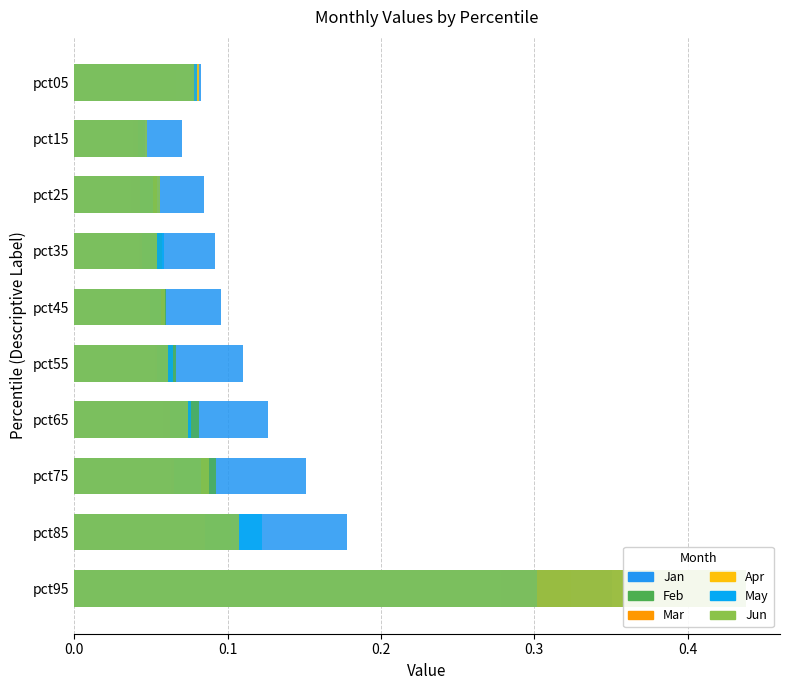

List the series in order of their peak value, lowest first.

Apr, May, Feb, Jan, Mar, Jun